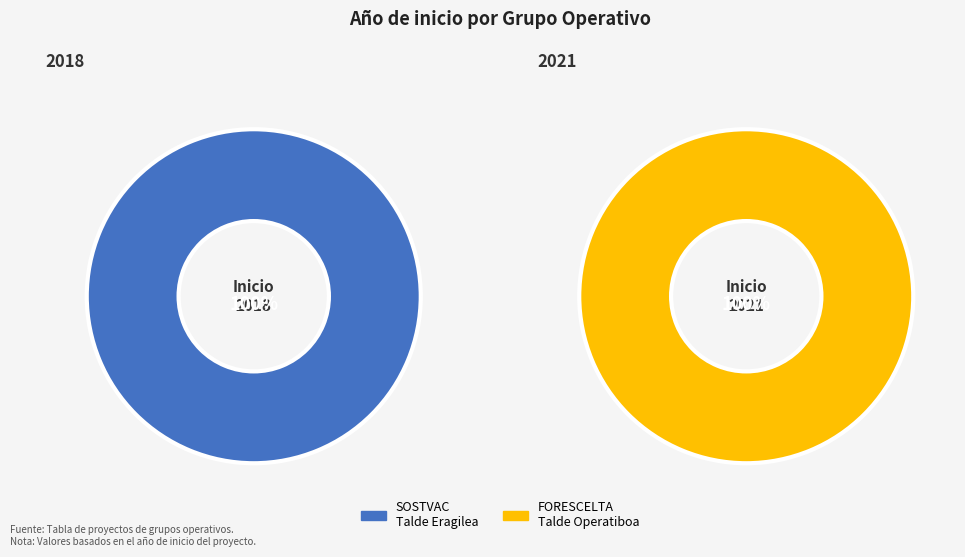

To the nearest percent, what portion does SOSTVAC Talde Eragilea represent?

50%